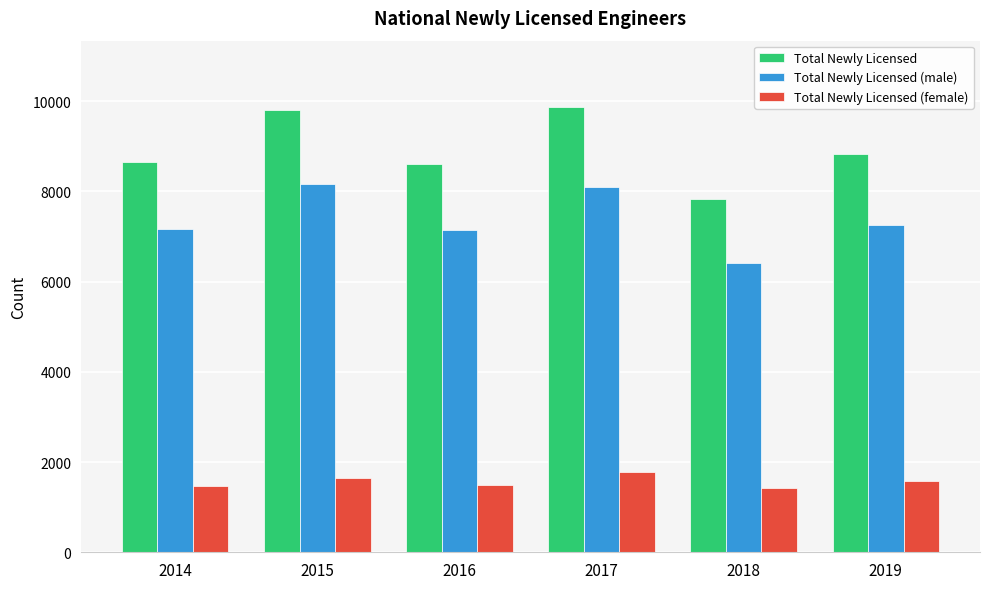

Which series changed the most between 2014 and 2017?

Total Newly Licensed